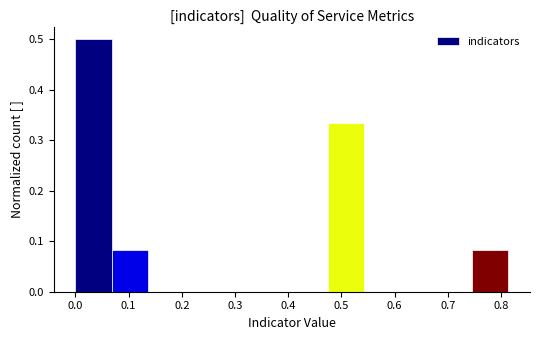

Reading left to right, list every bar in this chart as the range it spans on the x-axis followed by its height. Neither the bar edges nor the heights are printed on the chart, so give them approximately, as read against the axes.

0.00 to 0.07: 0.50
0.07 to 0.14: 0.08
0.14 to 0.20: 0
0.20 to 0.27: 0
0.27 to 0.34: 0
0.34 to 0.41: 0
0.41 to 0.47: 0
0.47 to 0.54: 0.33
0.54 to 0.61: 0
0.61 to 0.68: 0
0.68 to 0.75: 0
0.75 to 0.81: 0.08